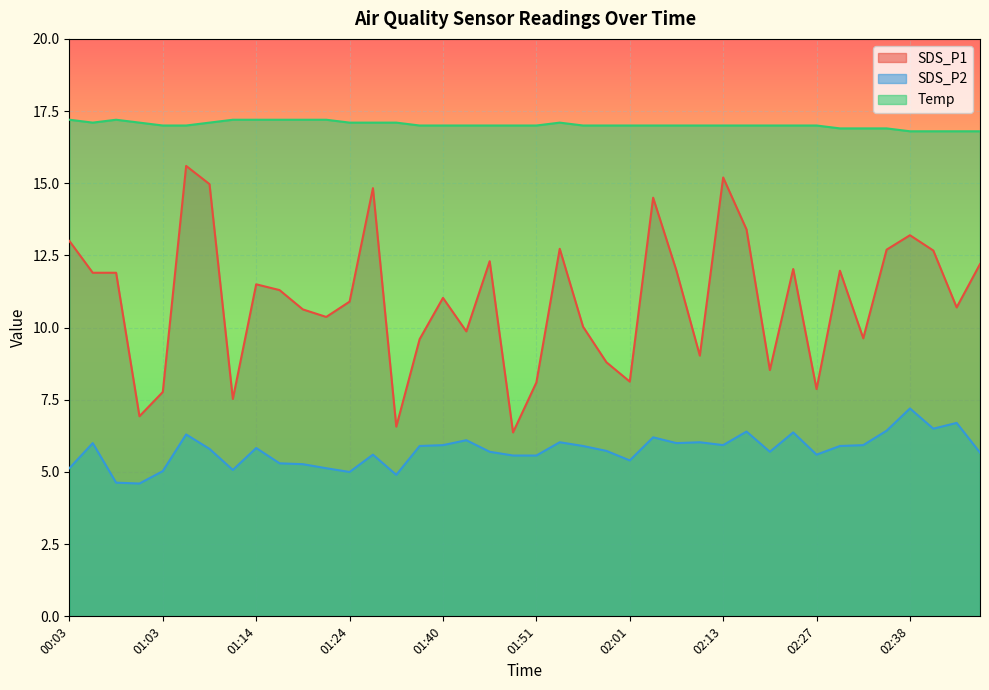

What is the difference between the maximum and minimum values in the SDS_P2 series?

2.6